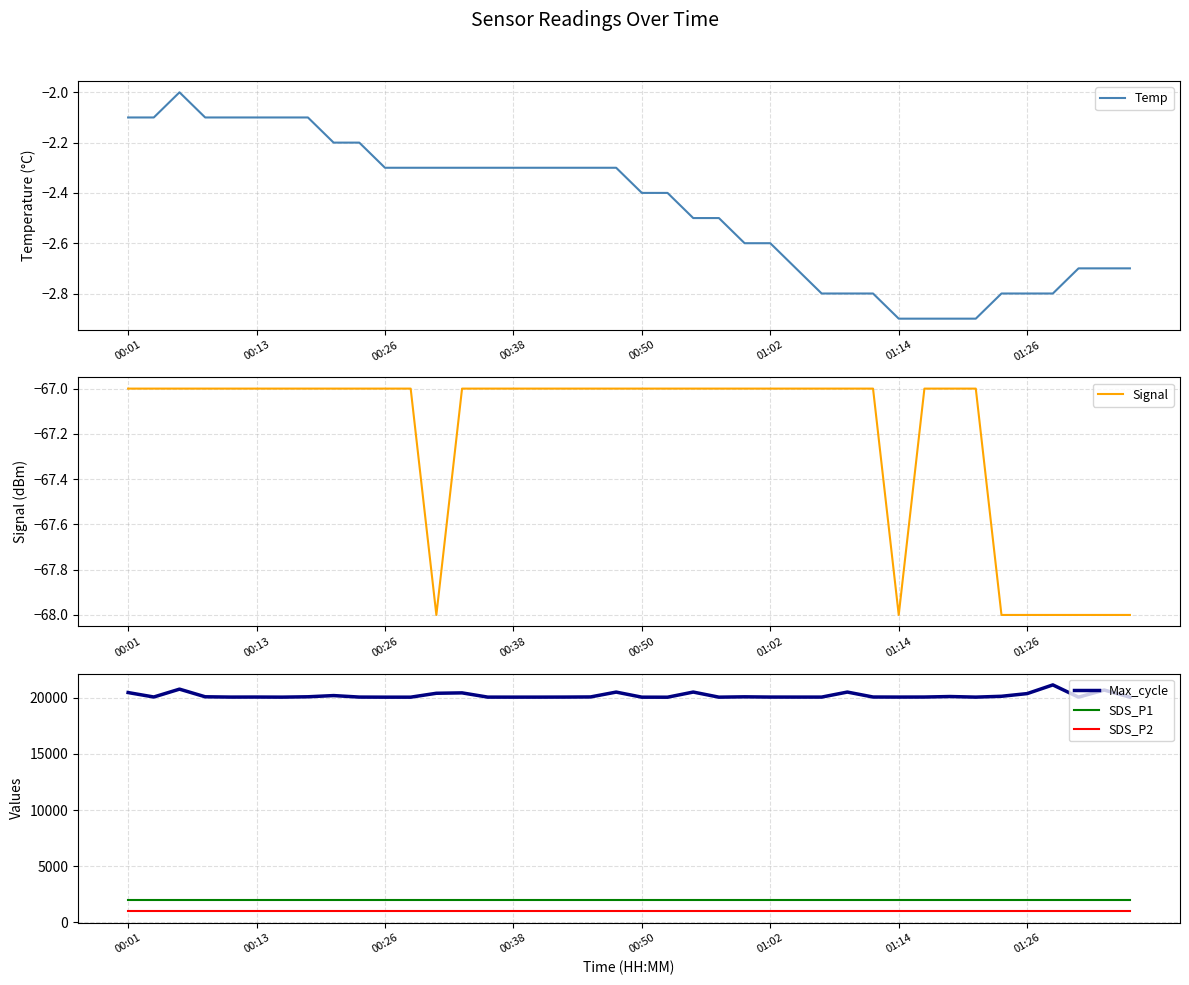

Which series has the largest range (max minus min)?

Max_cycle